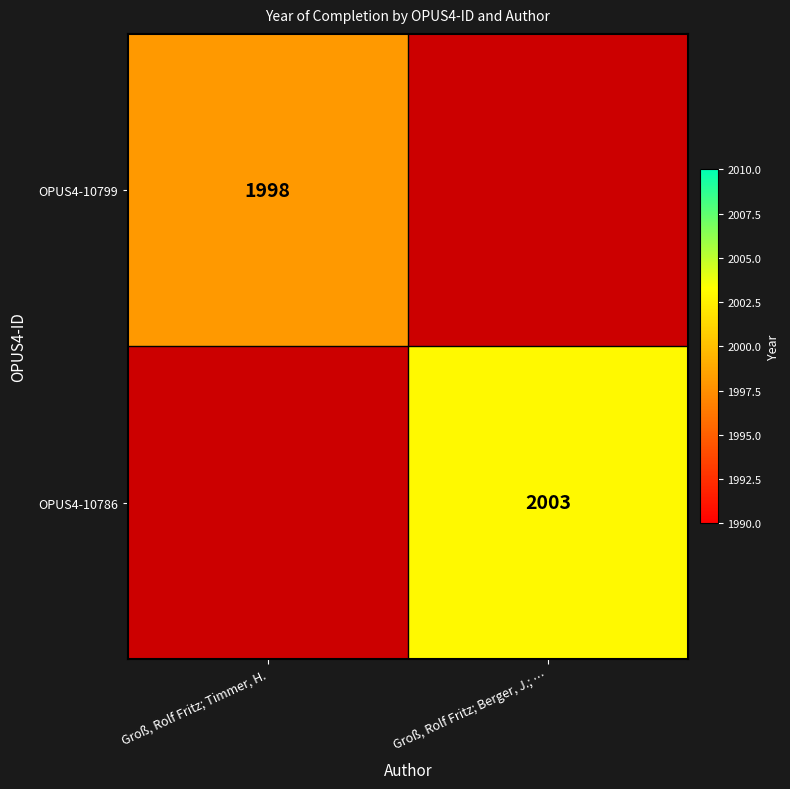

True or false: OPUS4-10799 has a value of 3349 at Groß, Rolf Fritz; Timmer, H..

False